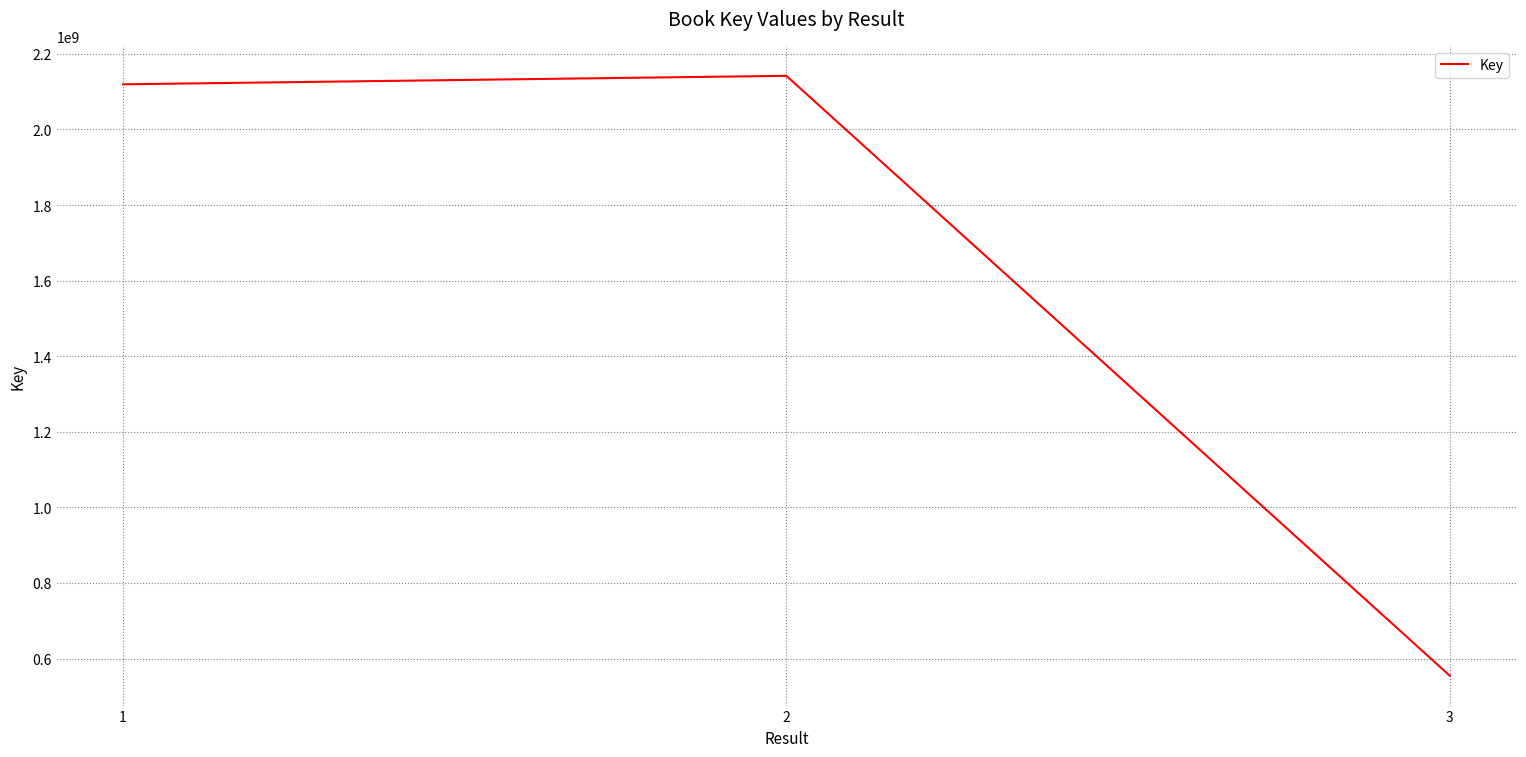

How many lines are shown in the chart?

1